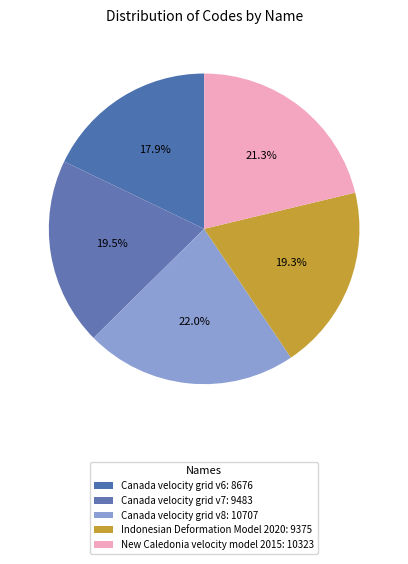

Rank the categories by value from highest to lowest.

Canada velocity grid v8, New Caledonia velocity model 2015, Canada velocity grid v7, Indonesian Deformation Model 2020, Canada velocity grid v6